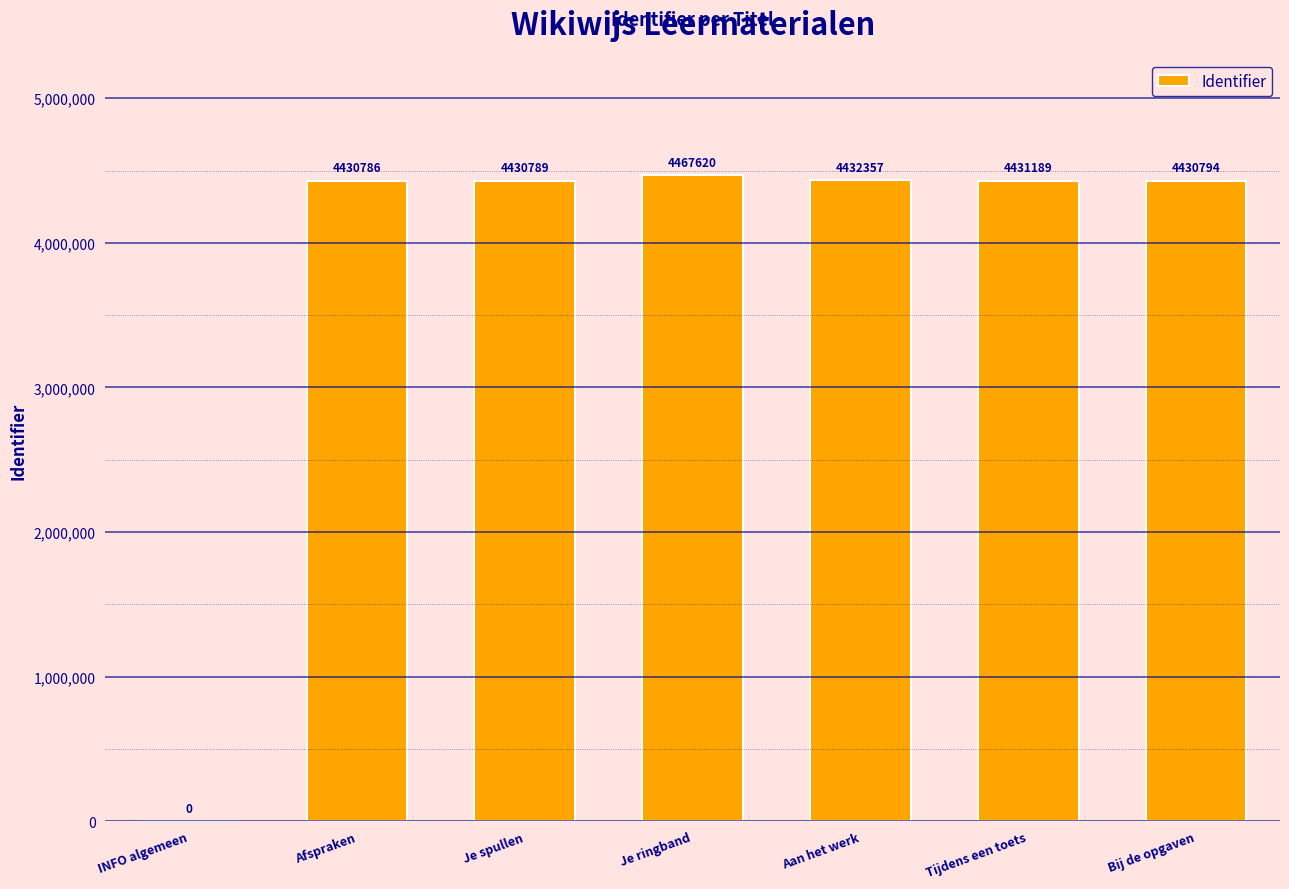

Reading right to left, list all the values displayed in this chart.

4430794	4431189	4432357	4467620	4430789	4430786	0